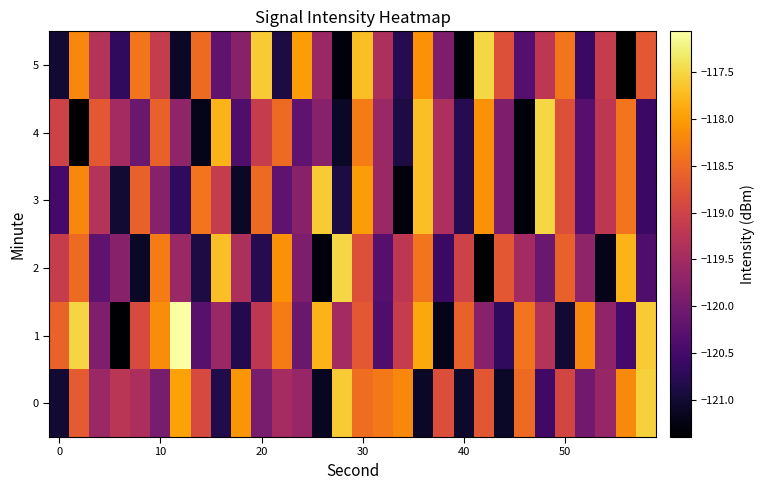

Reading right to left, extract all data points from this chart.

0: -117.5	-118.2	-119.6	-120.0	-119.0	-120.5	-118.5	-121.1	-118.7	-121.1	-118.8	-121.1	-118.2	-118.3	-118.5	-117.6	-121.1	-119.6	-119.5	-119.9	-118.1	-120.9	-118.9	-118.0	-120.0	-119.4	-119.2	-119.6	-118.7	-121.0
1: -117.6	-120.5	-119.7	-118.2	-121.0	-119.3	-118.4	-120.7	-119.8	-118.6	-121.2	-117.9	-119.1	-120.4	-118.7	-119.5	-117.8	-120.1	-118.3	-119.2	-120.8	-119.6	-120.3	-117.1	-118.2	-118.9	-121.4	-119.9	-117.5	-118.6
2: -120.4	-117.8	-121.2	-119.7	-118.6	-120.1	-119.5	-118.7	-121.4	-119.0	-120.6	-118.4	-119.2	-120.3	-118.8	-117.5	-121.3	-119.9	-118.1	-120.8	-119.4	-117.7	-120.9	-119.6	-118.3	-121.1	-119.8	-120.2	-118.5	-119.1
3: -120.6	-118.4	-119.2	-120.3	-118.8	-117.5	-121.3	-119.9	-118.1	-120.8	-119.4	-117.7	-121.3	-119.6	-118.0	-120.9	-117.6	-119.8	-120.2	-118.5	-121.1	-119.1	-118.4	-120.7	-119.8	-118.6	-121.0	-119.3	-118.2	-120.5
4: -120.6	-118.4	-119.2	-120.3	-118.8	-117.5	-121.3	-119.9	-118.1	-120.8	-119.4	-117.7	-120.9	-119.6	-118.3	-121.1	-119.8	-120.2	-118.5	-119.1	-120.4	-117.8	-121.2	-119.7	-118.6	-120.1	-119.5	-118.7	-121.4	-119.0
5: -118.7	-121.4	-119.1	-120.6	-118.4	-119.2	-120.3	-118.8	-117.5	-121.3	-119.9	-118.1	-120.8	-119.4	-117.7	-121.3	-119.6	-118.0	-120.9	-117.6	-119.8	-120.2	-118.5	-121.1	-119.1	-118.4	-120.7	-119.3	-118.2	-121.0